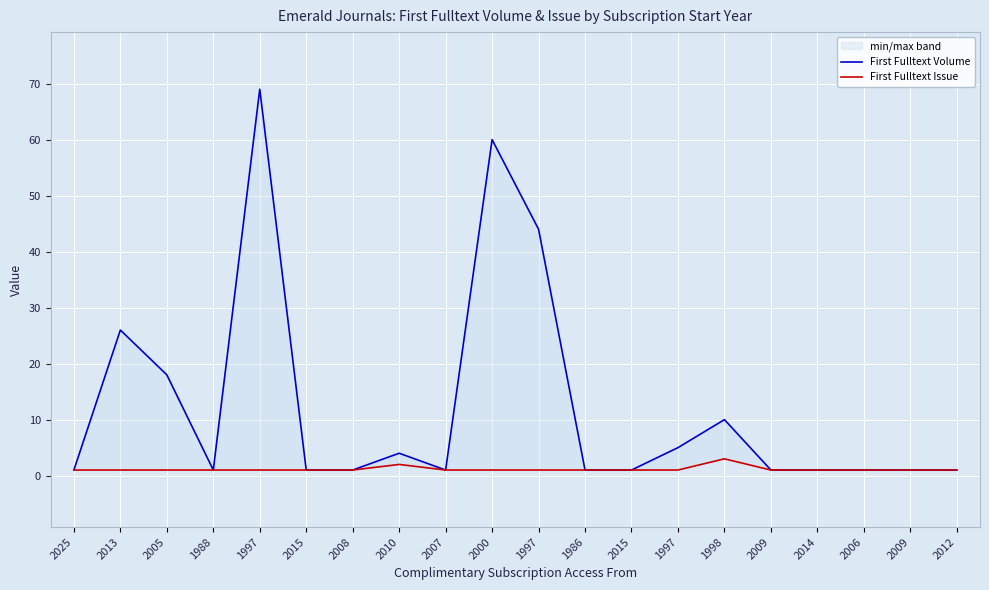

Reading left to right, transcribe all the data shown in this chart.

First Fulltext Volume: 1	26	18	1	69	1	1	4	1	60	44	1	1	5	10	1	1	1	1	1
First Fulltext Issue: 1	1	1	1	1	1	1	2	1	1	1	1	1	1	3	1	1	1	1	1